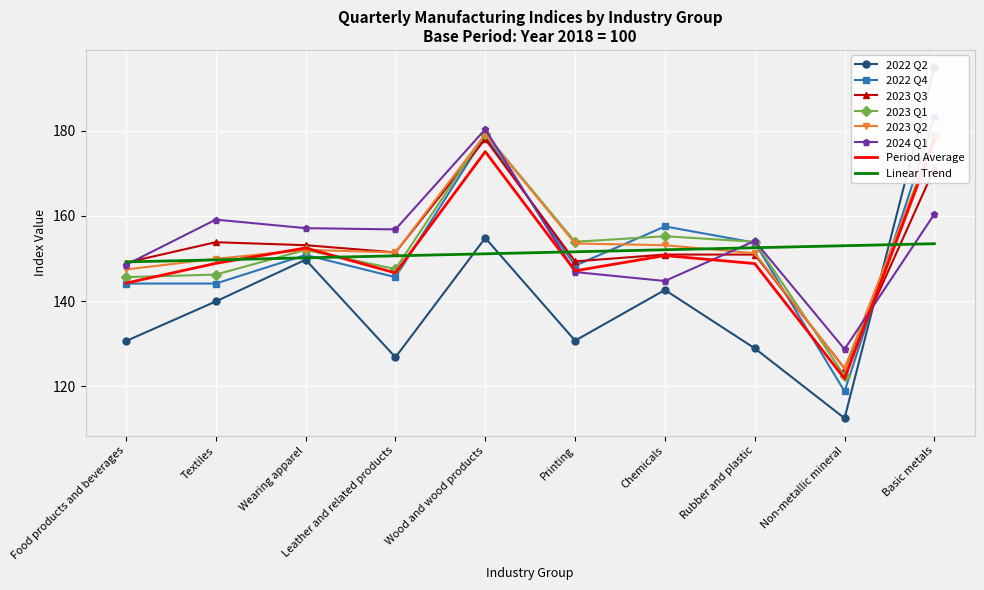

What is the highest value of the 2022 Q2 series?

194.8